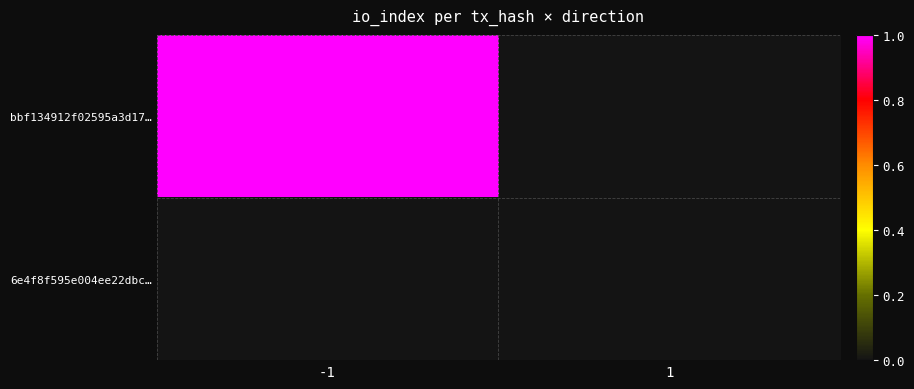

At -1, list the series in order from largest to smallest.

bbf134912f02595a3d17…, 6e4f8f595e004ee22dbc…